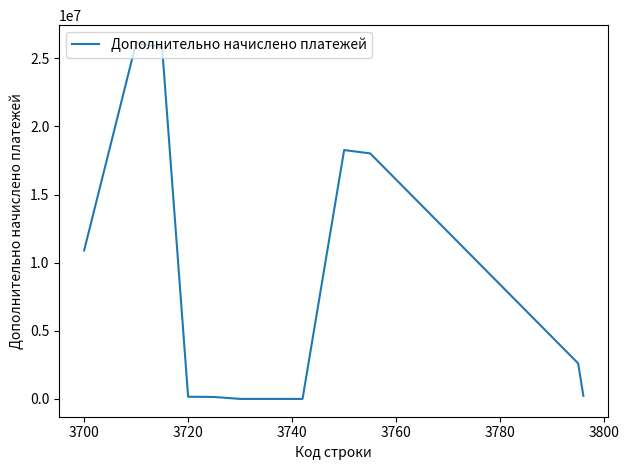

What is the greatest value displayed?

26132601